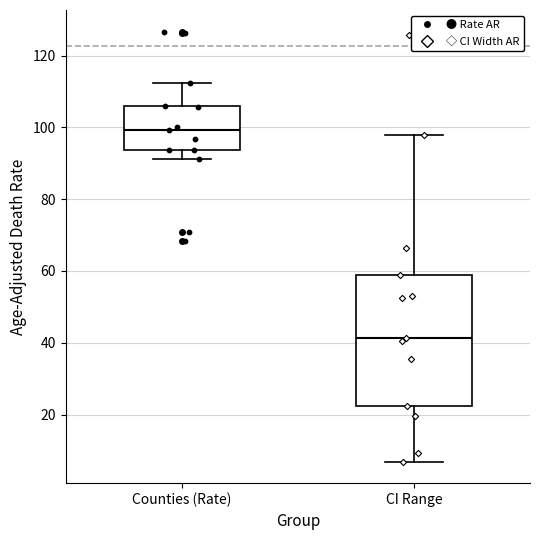

Reading left to right, transcribe this box plot: for each box, give where its median line is, the range the box spans, and where its two whiskers end, as read against the y-axis. The values are not printed on the chart, so give them approximately, as read against the axis.

Counties (Rate): median 100, box 94 to 106, whiskers 92 to 112
CI Range: median 42, box 22 to 58, whiskers 6 to 98